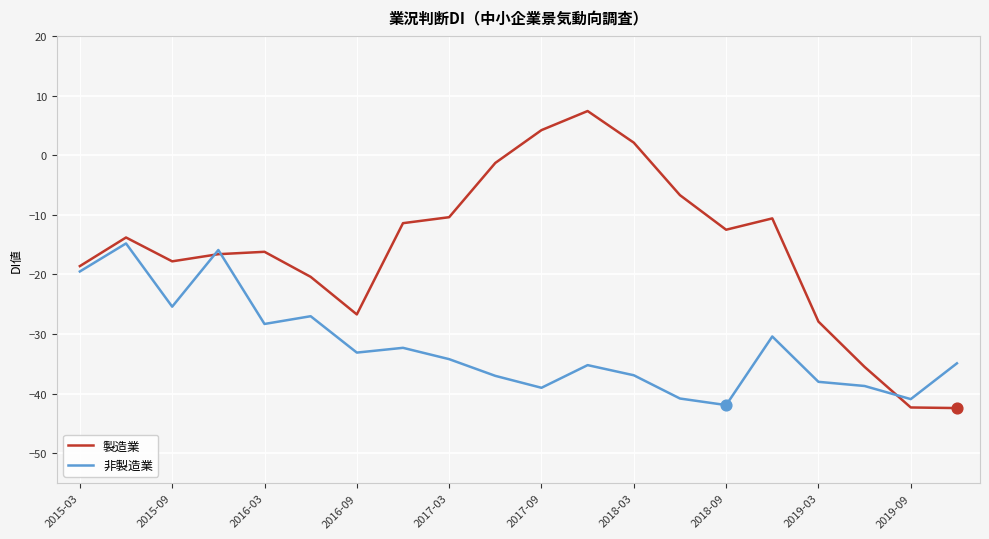

Which series has the largest range (max minus min)?

製造業